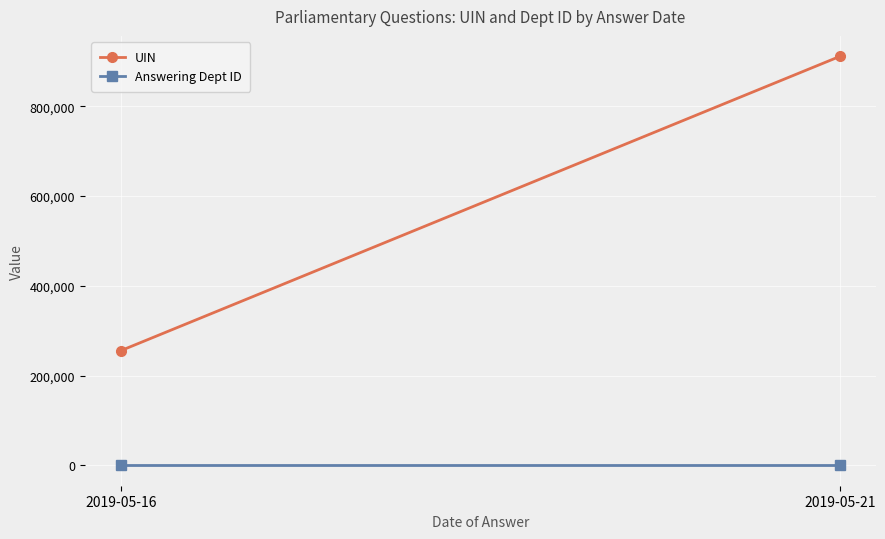

What is the average value of the Answering Dept ID series?

14